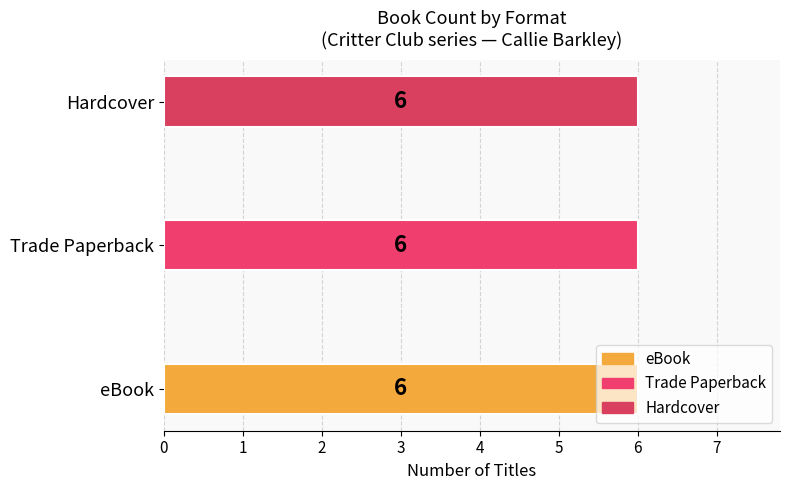

What are all the series names shown in the legend?

eBook, Trade Paperback, Hardcover